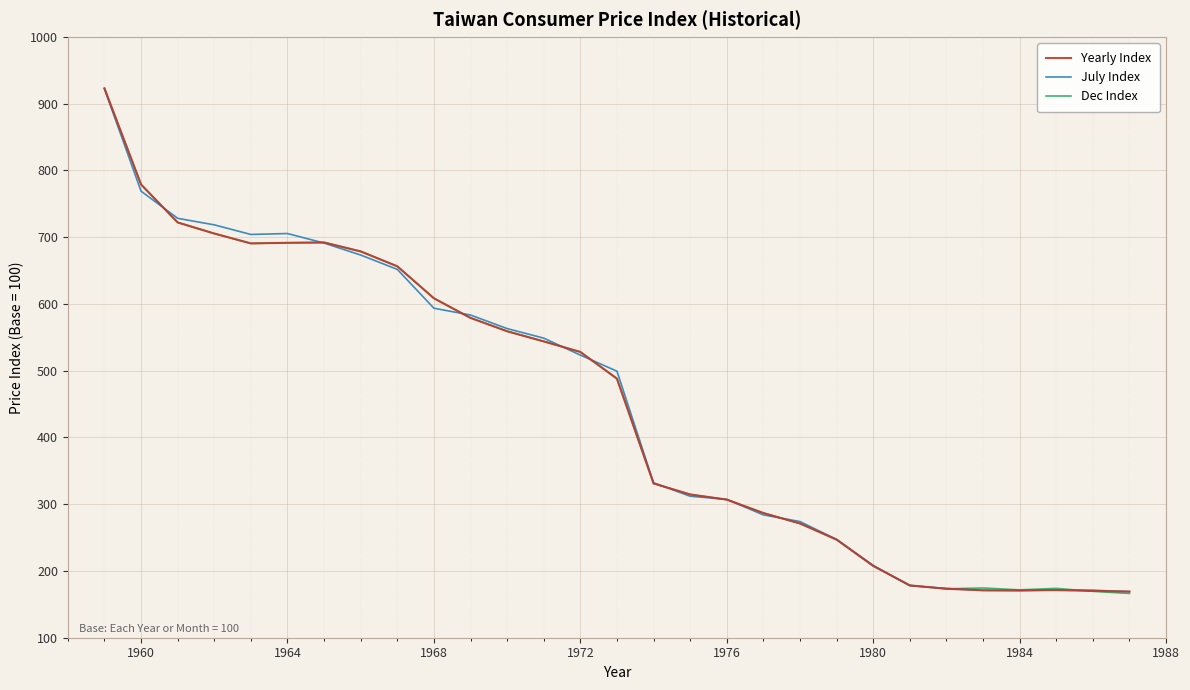

How many distinct data groups are displayed?

3